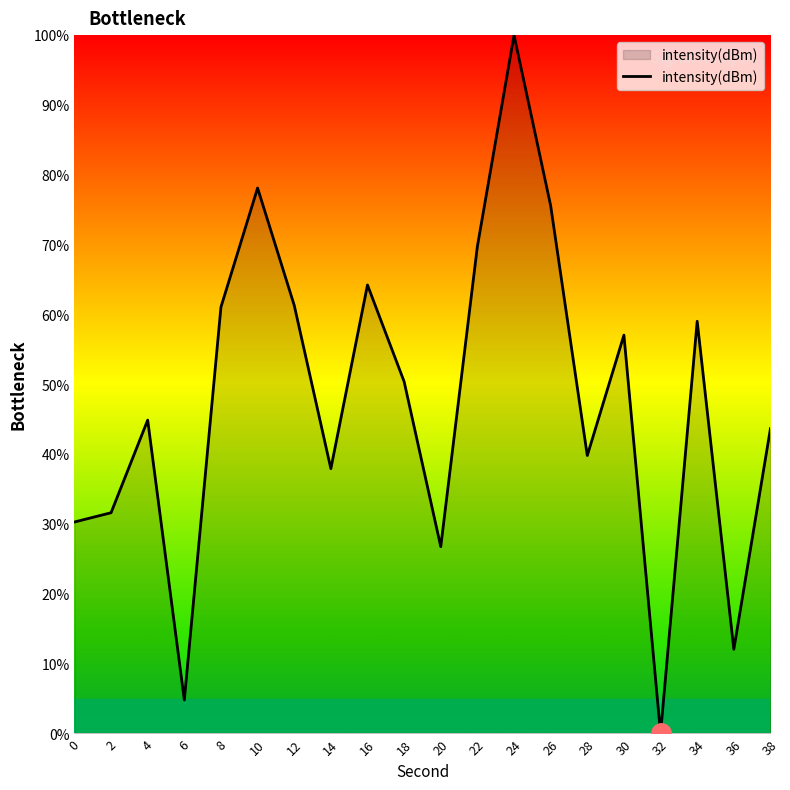

What value does the data have at 16?

64.2